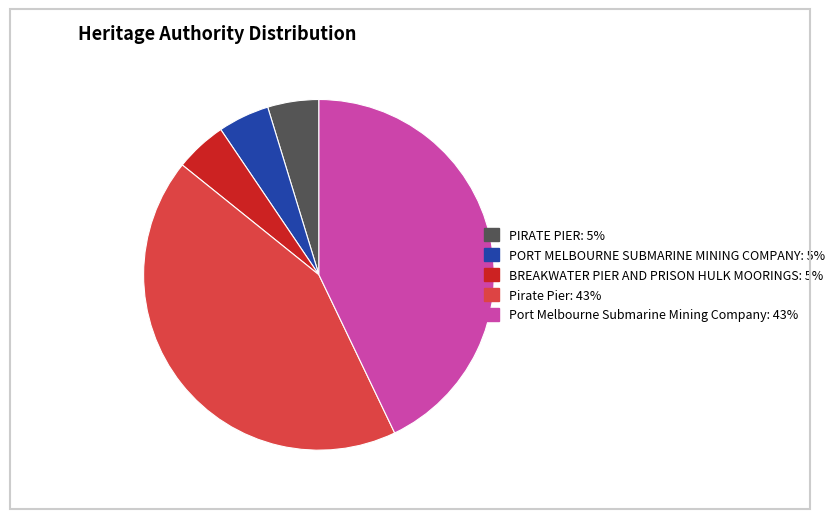

How many slices are in this pie chart?

5